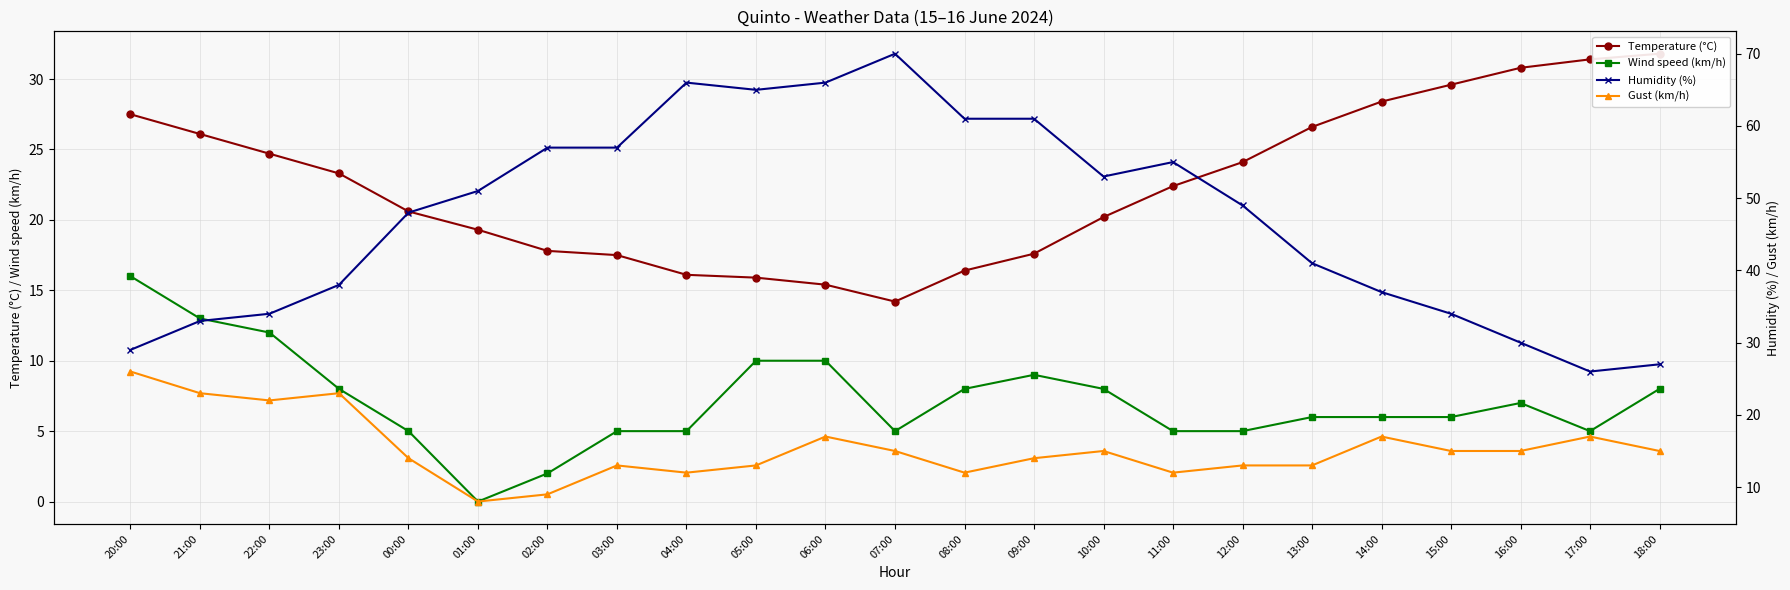

Which series changed the most between 07:00 and 13:00?

Humidity (%)